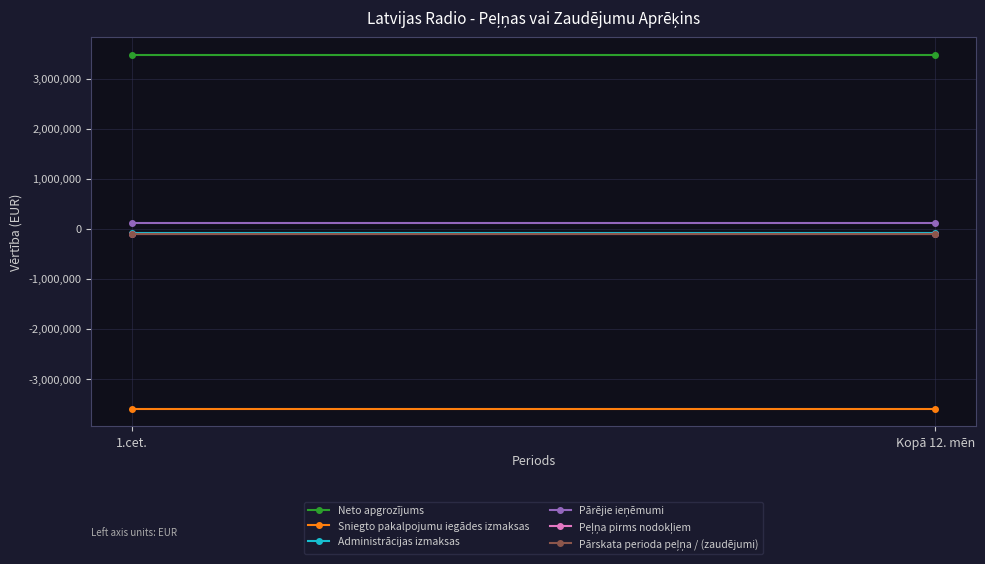

True or false: Pārējie ieņēmumi has a value of 110495 at 1.cet..

True